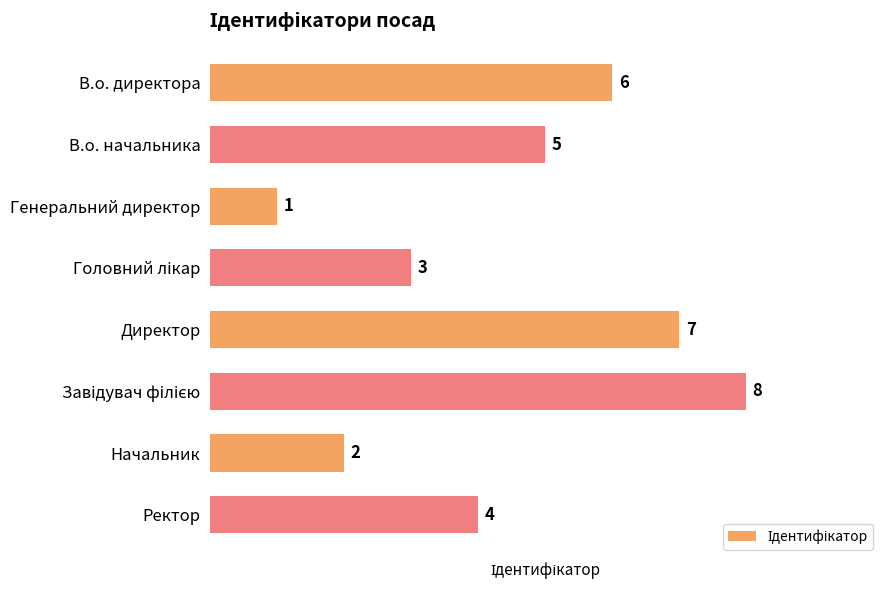

How many values are below 5?

4